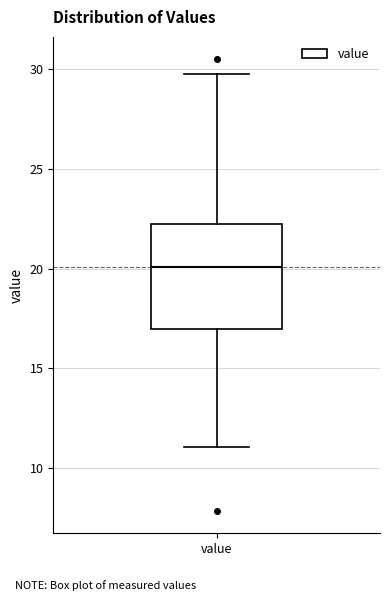

Where is the lower edge of the box for value on the y-axis? The values are not printed on the chart, so give them approximately, as read against the axis.

17